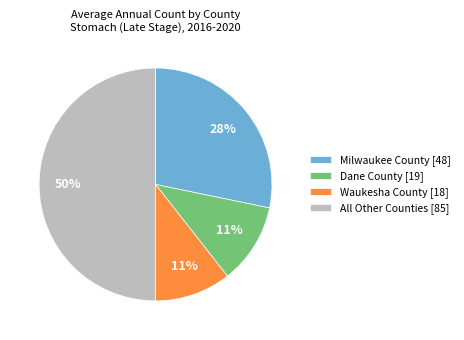

Which category has the biggest portion of the pie?

All Other Counties [85]